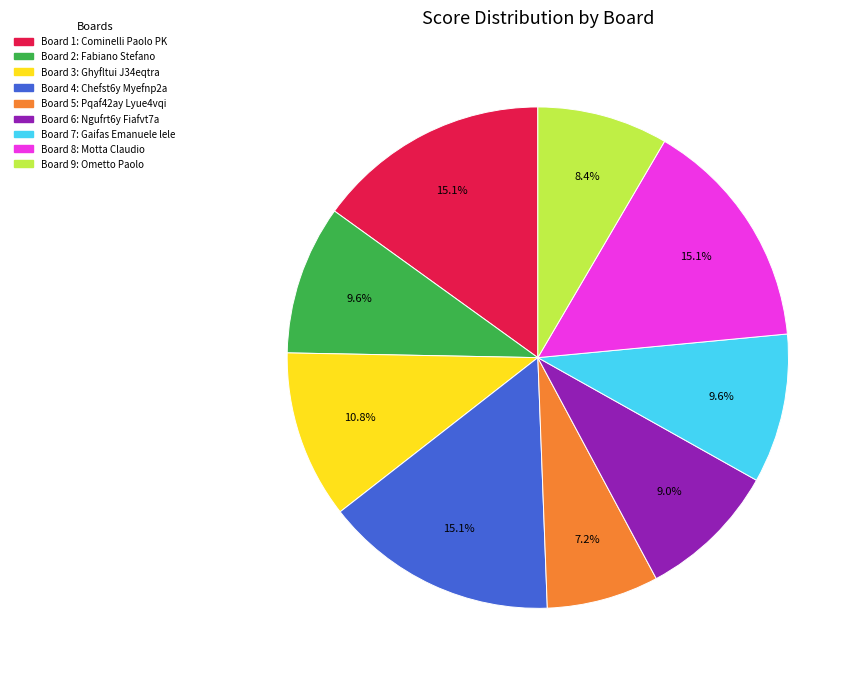

Is there any slice that represents more than half of the pie?

No